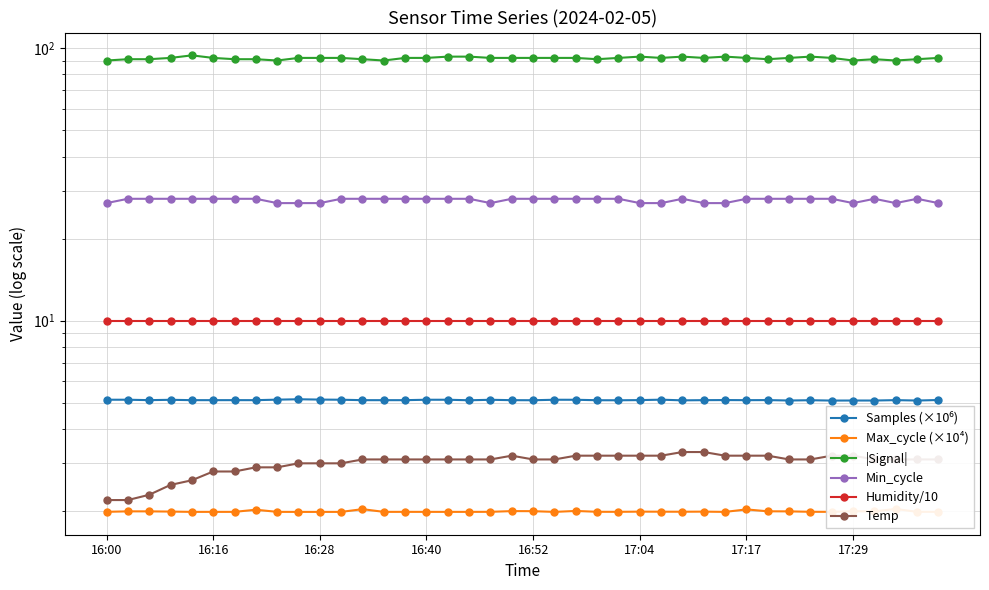

What is the highest value of the Humidity/10 series?

10.0